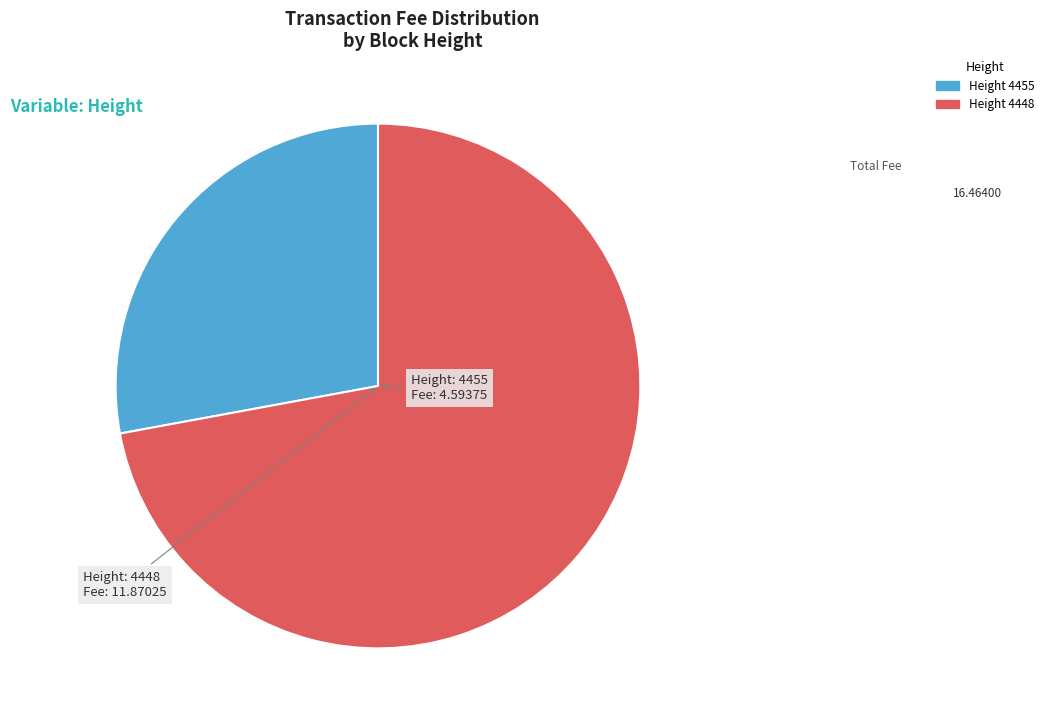

Rank the categories by value from lowest to highest.

Height 4455, Height 4448